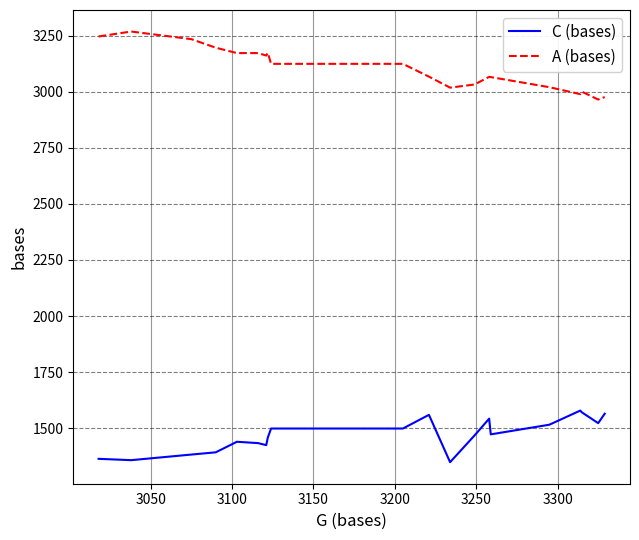

True or false: C (bases) and A (bases) intersect in this chart.

False